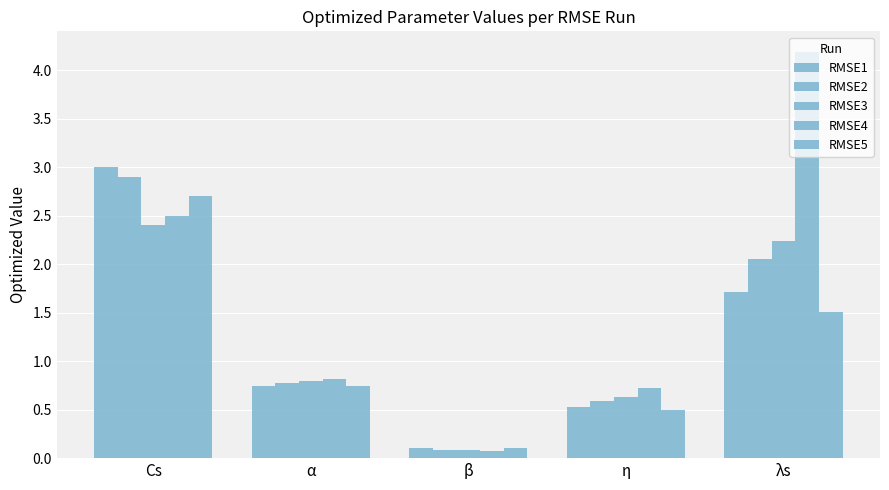

Reading left to right, transcribe all the data shown in this chart.

RMSE1: Cs=3.0	α=0.7	β=0.1	η=0.5	λs=1.7
RMSE2: Cs=2.9	α=0.8	β=0.1	η=0.6	λs=2.1
RMSE3: Cs=2.4	α=0.8	β=0.1	η=0.6	λs=2.2
RMSE4: Cs=2.5	α=0.8	β=0.1	η=0.7	λs=4.2
RMSE5: Cs=2.7	α=0.7	β=0.1	η=0.5	λs=1.5